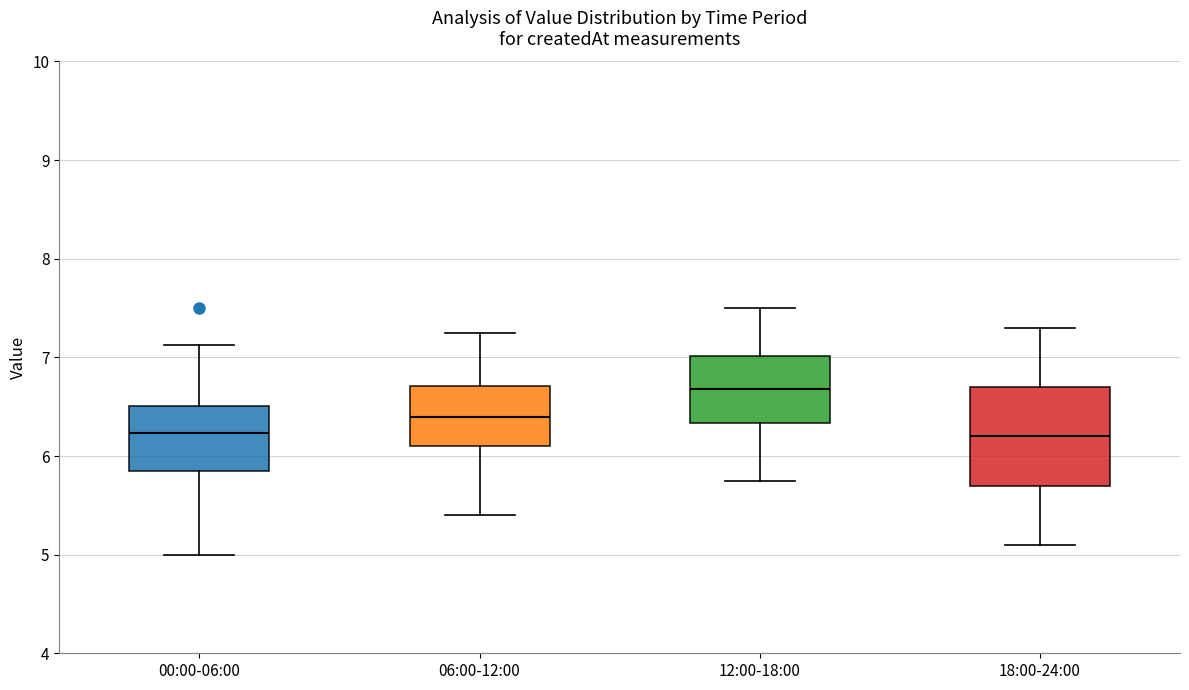

Where does the median line of the box for 00:00-06:00 sit on the y-axis? The values are not printed on the chart, so give them approximately, as read against the axis.

6.2